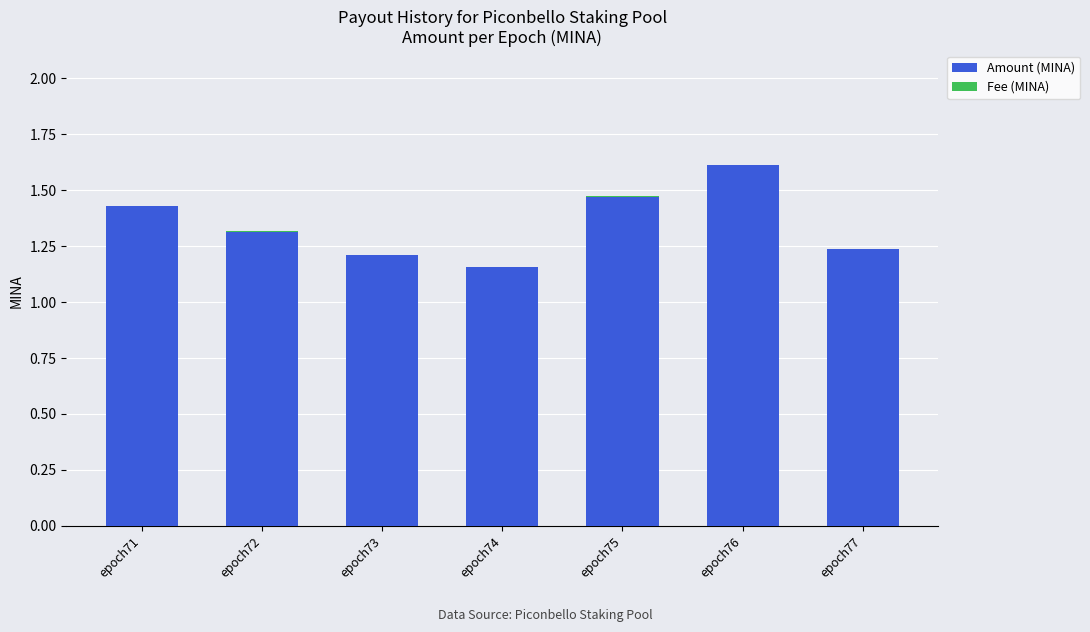

Does the chart contain stacked bars?

Yes